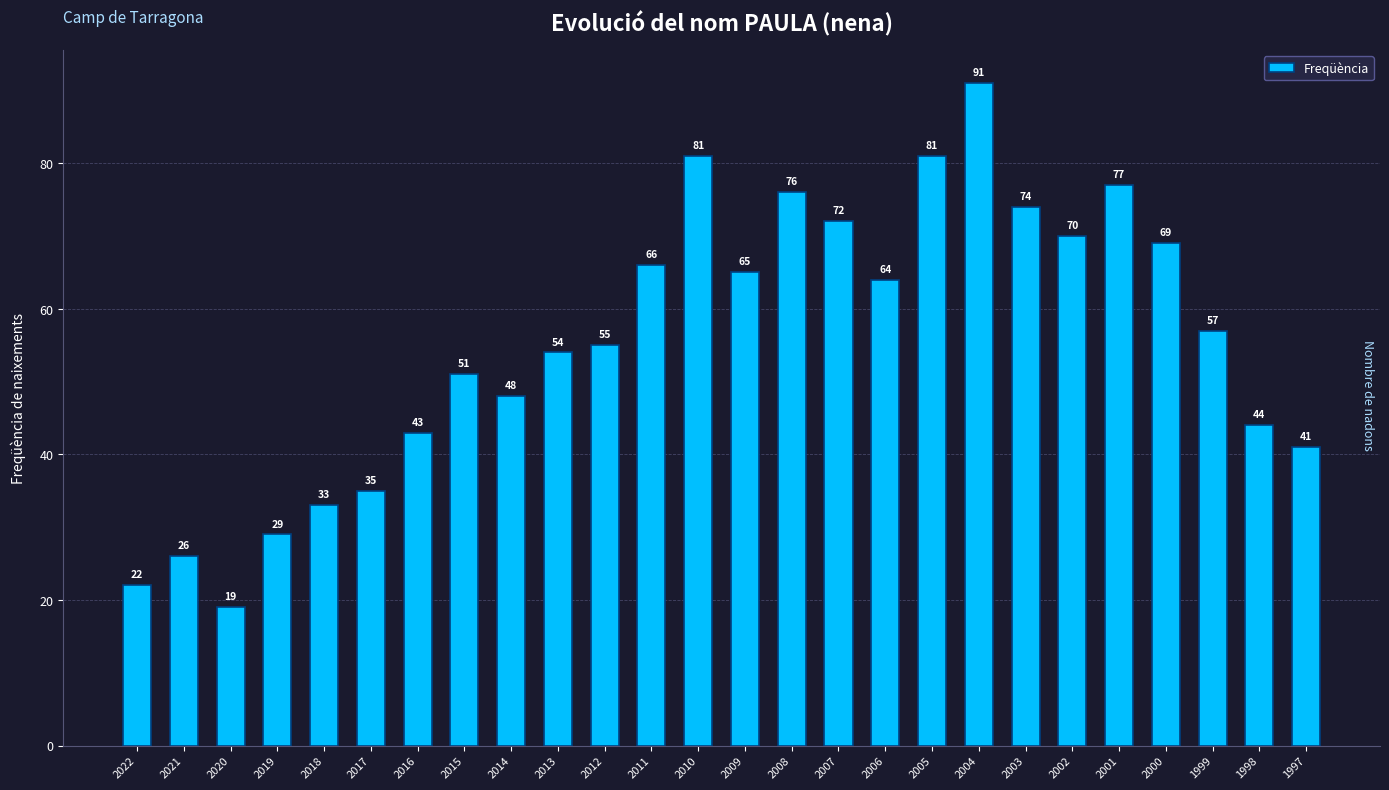

What is the difference between the maximum and minimum values?

72